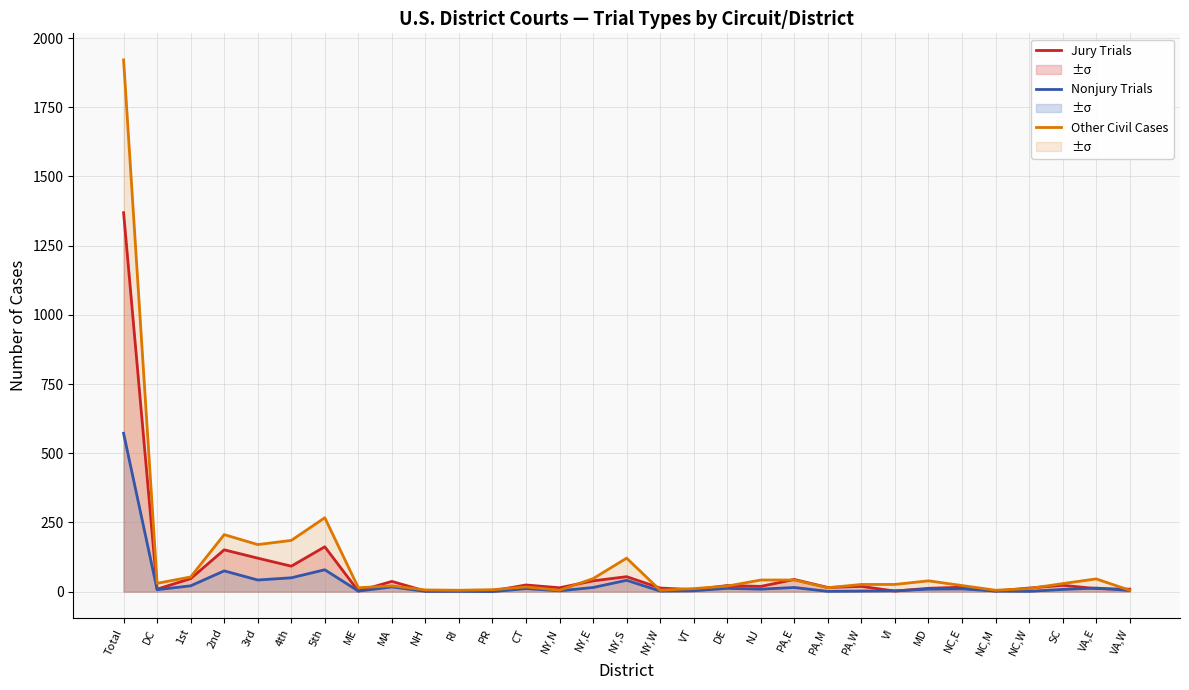

In Jury Trials, how many points are higher than both neighbors (excluding endpoints)?

10